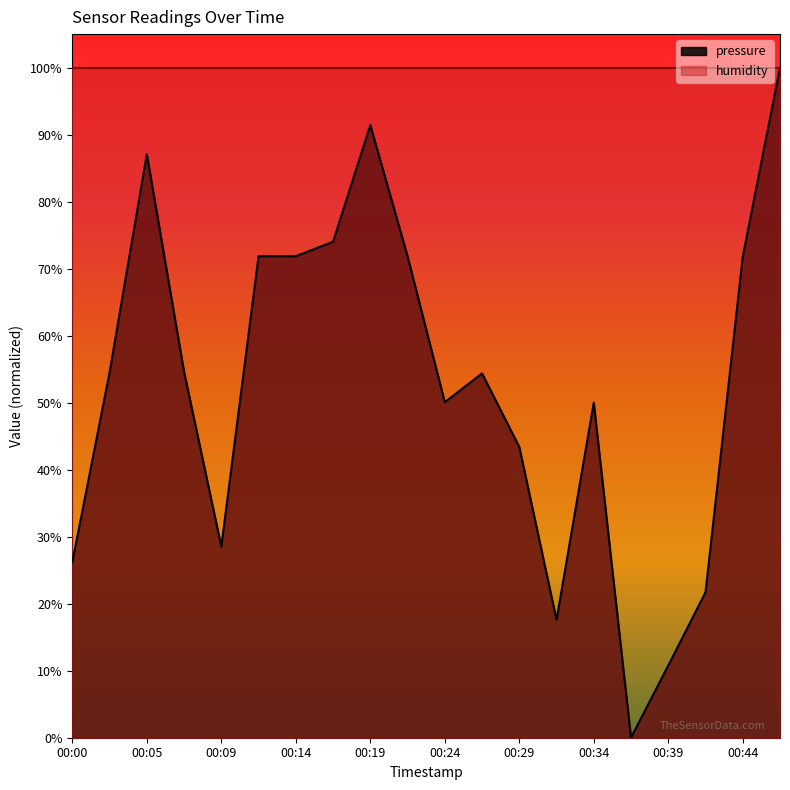

Approximately how many times larger is the value at 00:05 compared to 00:39?

8.1